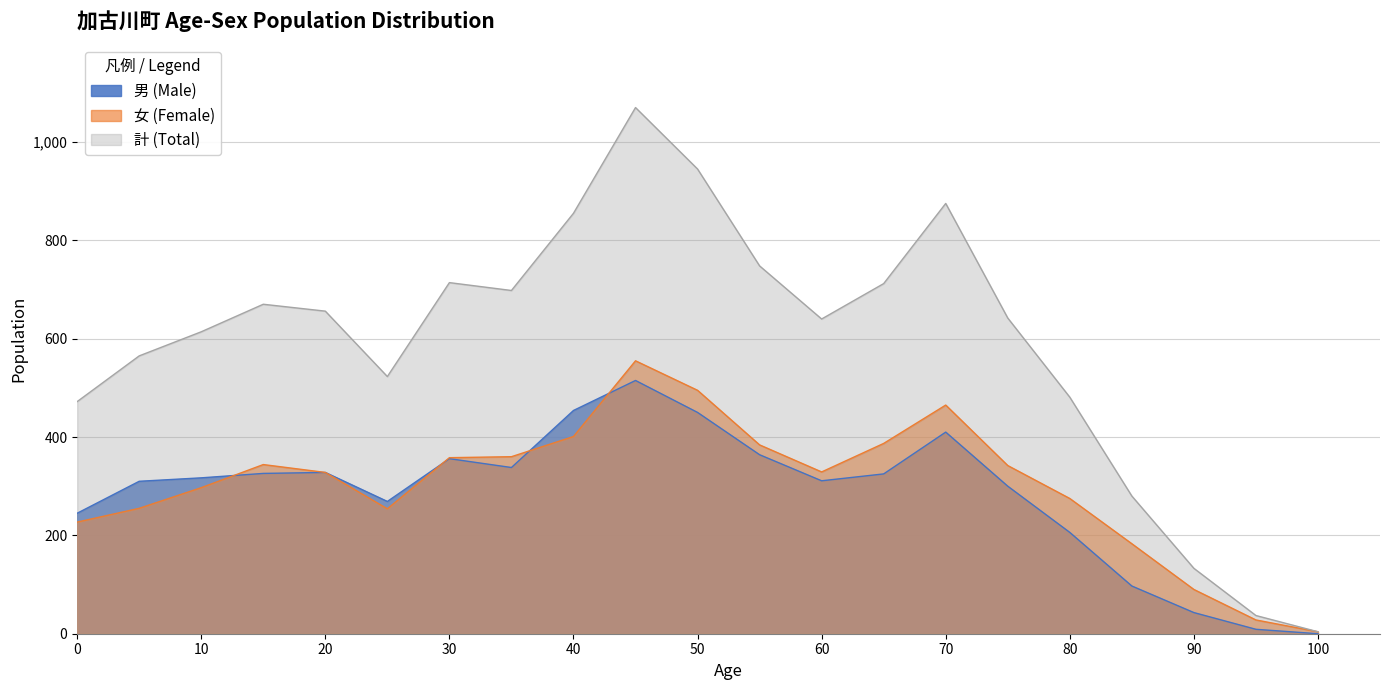

What are all the series names shown in the legend?

男 (Male), 女 (Female), 計 (Total)